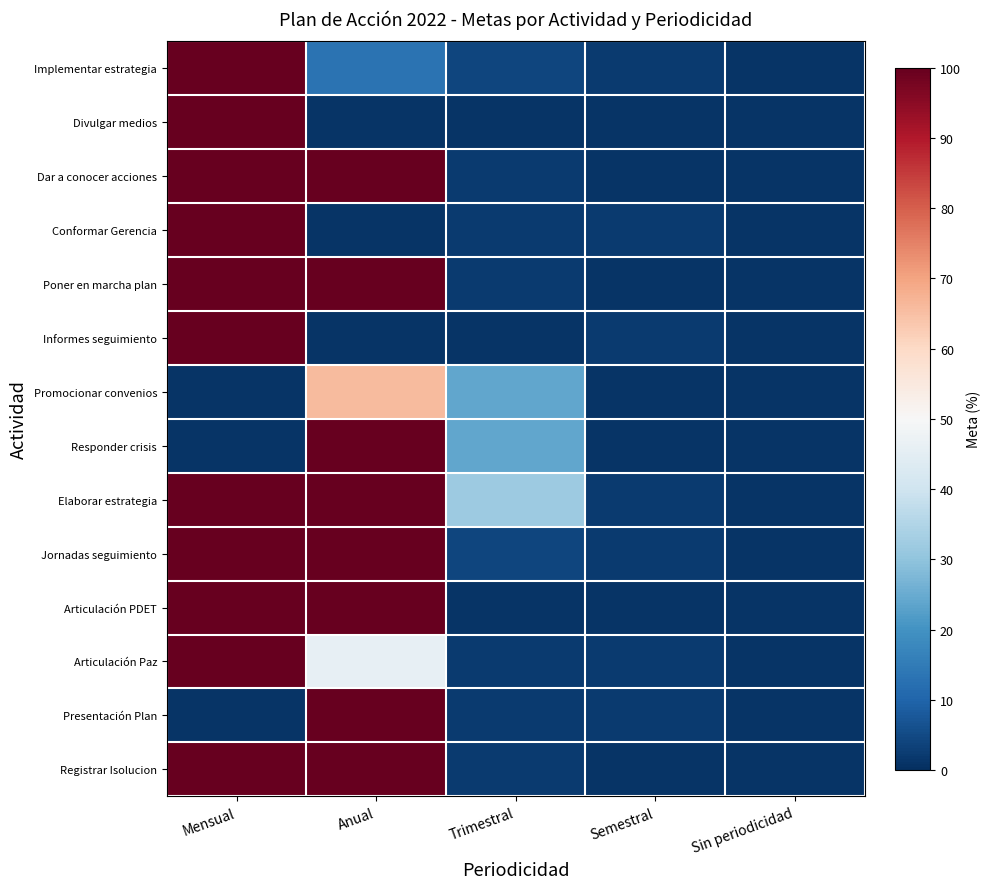

Reading left to right, extract all data points from this chart.

Implementar estrategia: Mensual=100	Anual=13	Trimestral=4	Semestral=2	Sin periodicidad=1
Divulgar medios: Mensual=100	Anual=1	Trimestral=1	Semestral=1	Sin periodicidad=1
Dar a conocer acciones: Mensual=100	Anual=100	Trimestral=2	Semestral=1	Sin periodicidad=1
Conformar Gerencia: Mensual=100	Anual=1	Trimestral=2	Semestral=2	Sin periodicidad=1
Poner en marcha plan: Mensual=100	Anual=100	Trimestral=2	Semestral=1	Sin periodicidad=1
Informes seguimiento: Mensual=100	Anual=1	Trimestral=1	Semestral=2	Sin periodicidad=1
Promocionar convenios: Mensual=1	Anual=66	Trimestral=24	Semestral=1	Sin periodicidad=1
Responder crisis: Mensual=1	Anual=100	Trimestral=24	Semestral=1	Sin periodicidad=1
Elaborar estrategia: Mensual=100	Anual=100	Trimestral=32	Semestral=2	Sin periodicidad=1
Jornadas seguimiento: Mensual=100	Anual=100	Trimestral=4	Semestral=2	Sin periodicidad=1
Articulación PDET: Mensual=100	Anual=100	Trimestral=1	Semestral=1	Sin periodicidad=1
Articulación Paz: Mensual=100	Anual=46	Trimestral=2	Semestral=2	Sin periodicidad=1
Presentación Plan: Mensual=1	Anual=100	Trimestral=2	Semestral=2	Sin periodicidad=1
Registrar Isolucion: Mensual=100	Anual=100	Trimestral=2	Semestral=1	Sin periodicidad=1